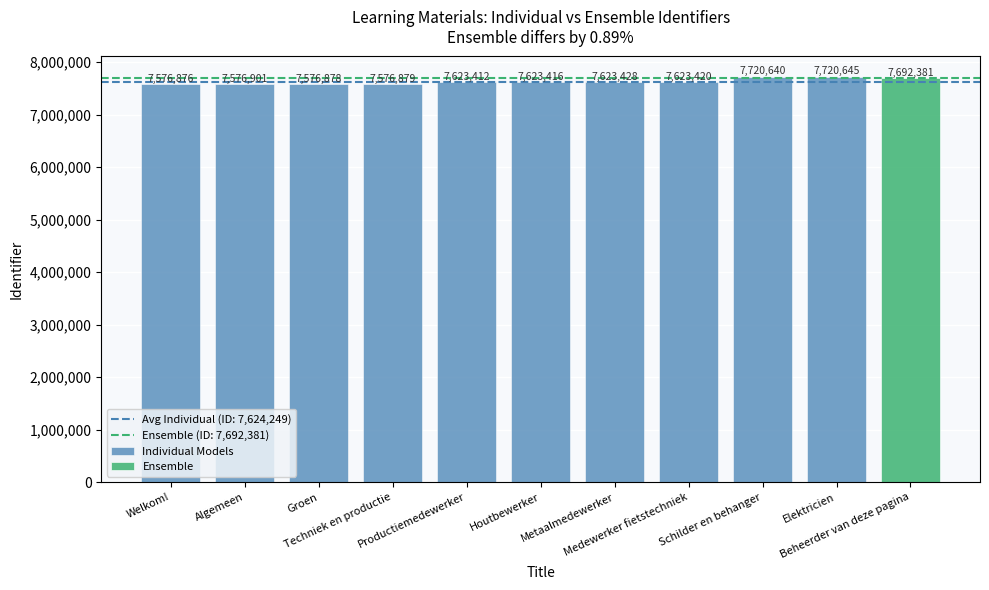

Is it true that the value at Medewerker fietstechniek is 7623420?

True